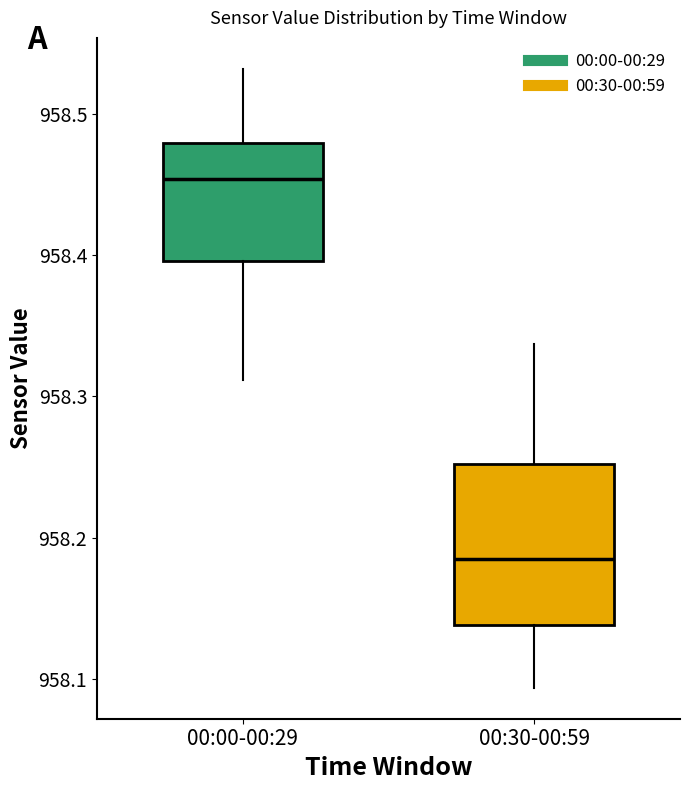

Where is the upper edge of the box for 00:30-00:59 on the y-axis? The values are not printed on the chart, so give them approximately, as read against the axis.

958.25